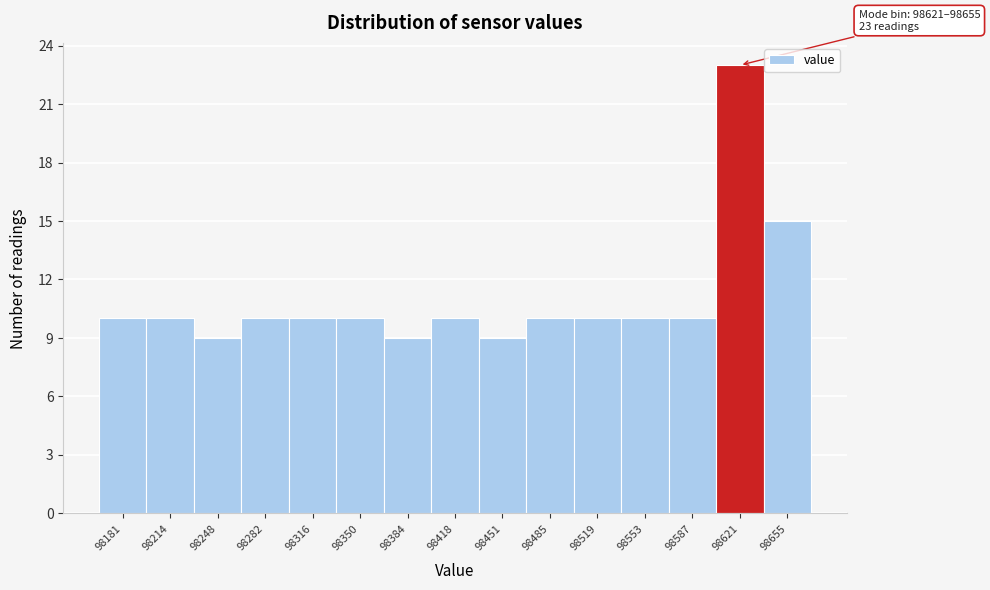

Reading left to right, list all the values displayed in this chart.

10	10	9	10	10	10	9	10	9	10	10	10	10	23	15